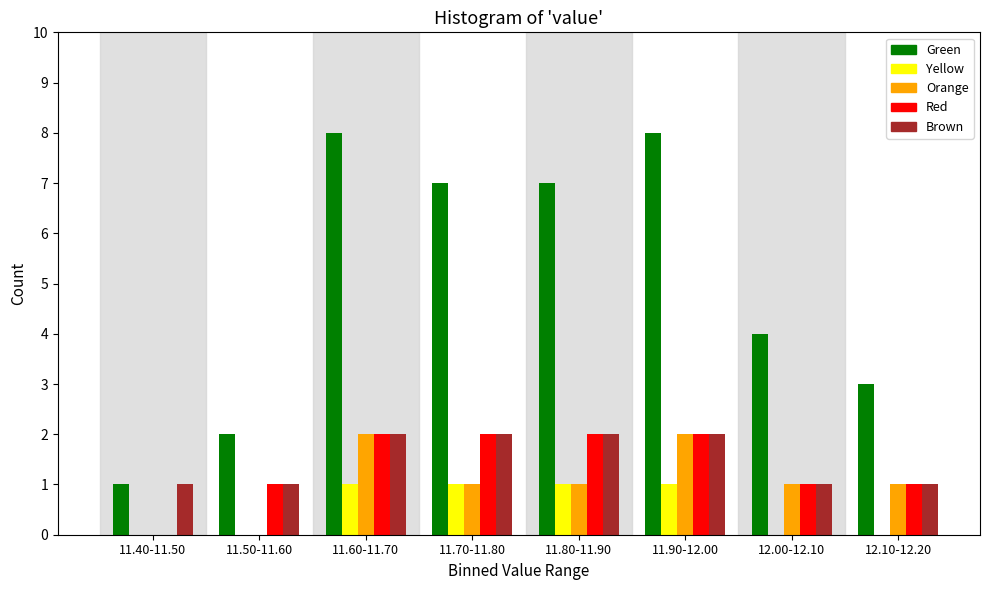

The value of Red at 11.50-11.60 is 1. True or false?

True